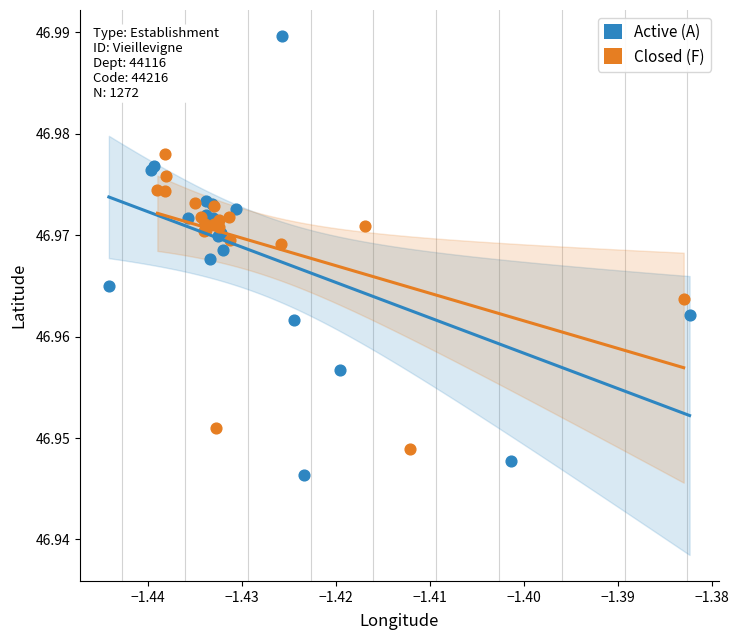

Which series contains the lowest Y value?

Active (A)